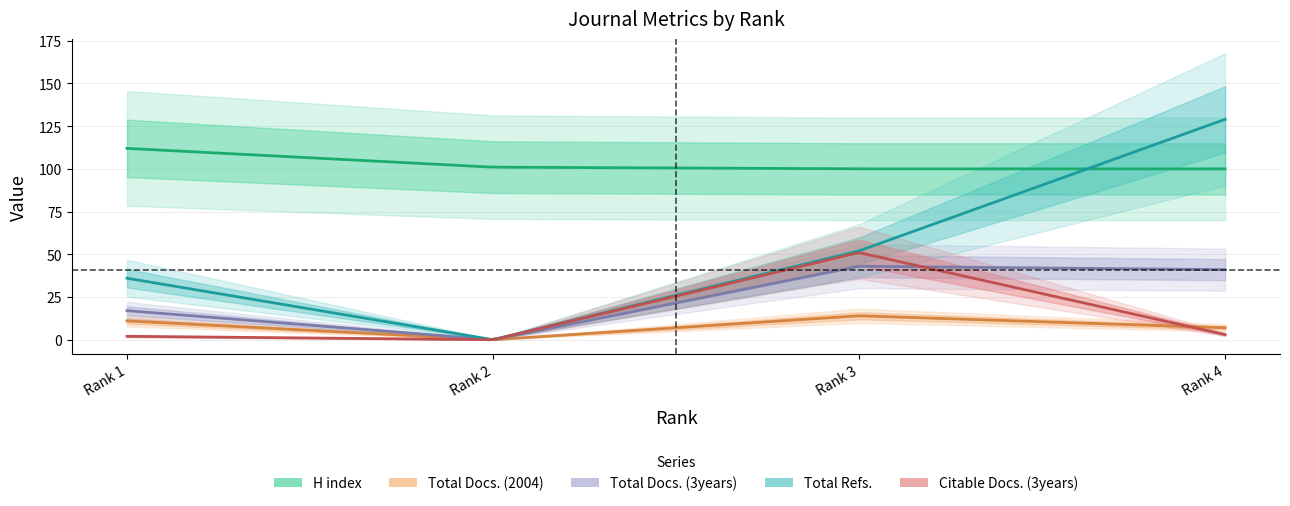

At which category does the chart reach its minimum across all series?

Rank 2